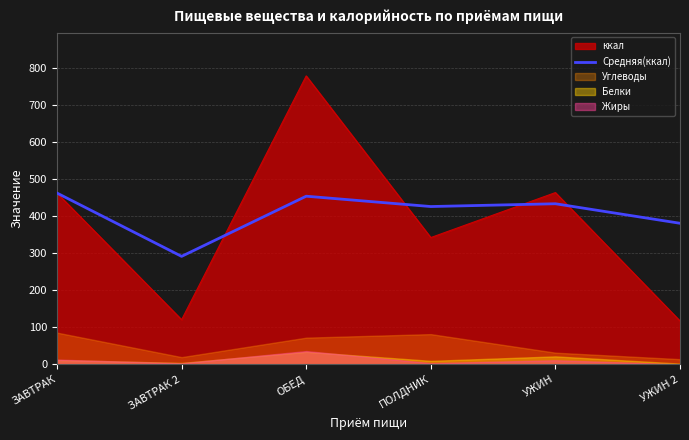

The chart shows a value of 627.6 at ПОЛДНИК. True or false?

False